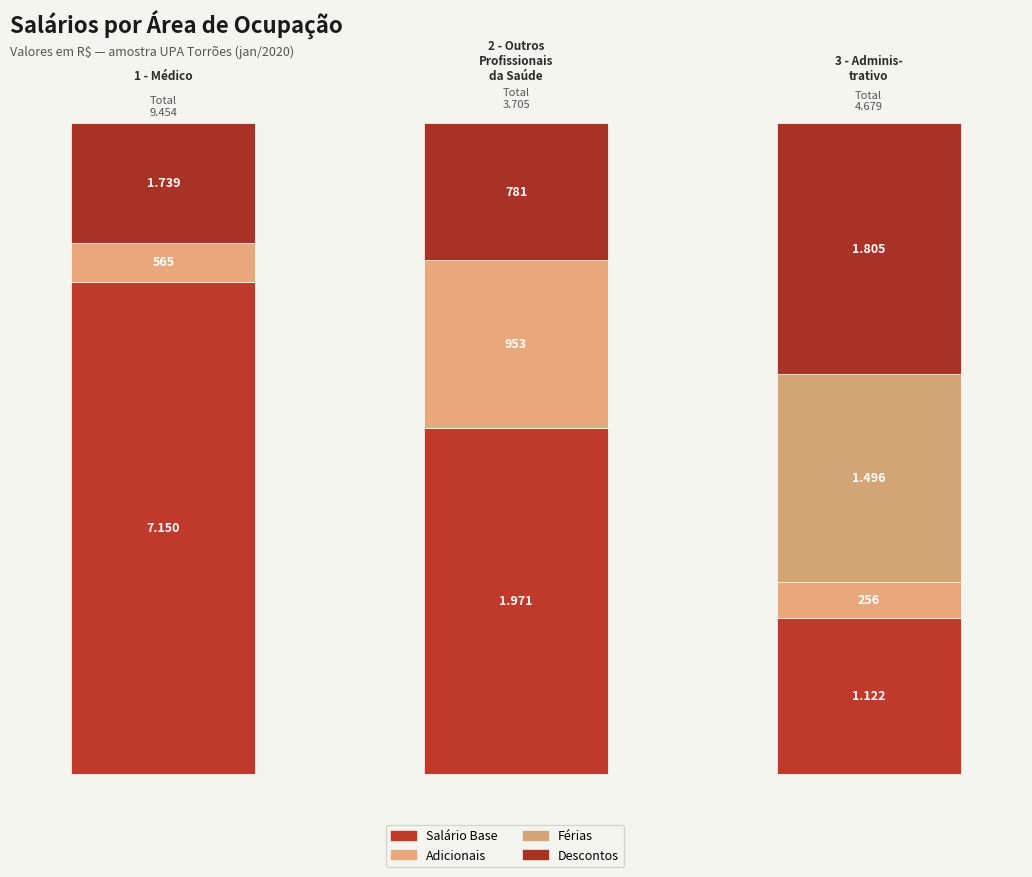

What is the spread (max minus min) of values at 3 - Administrativo?

1548.9